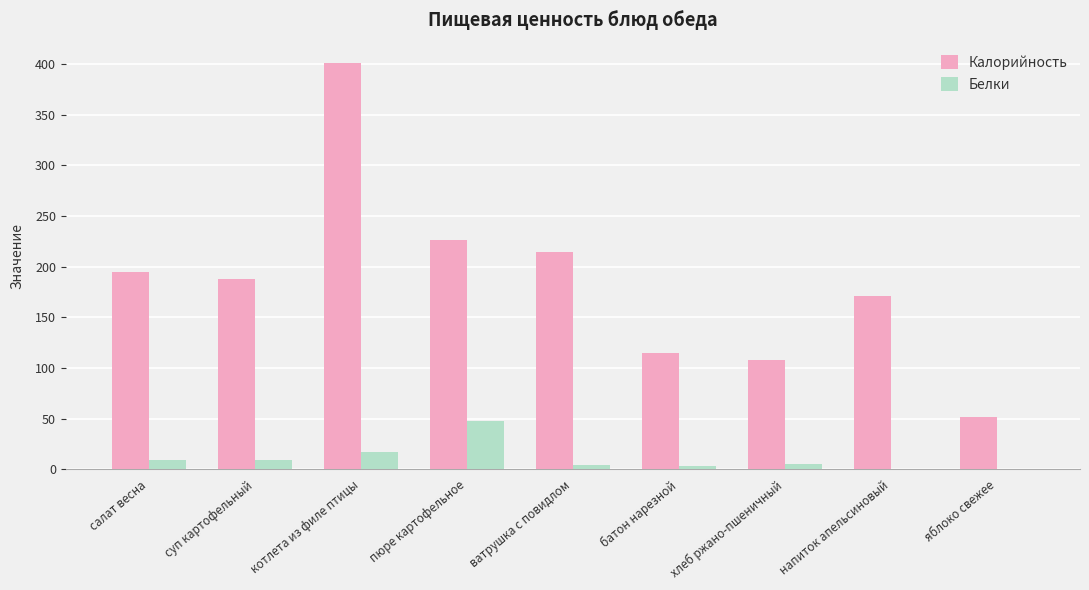

At which category is the sum across all series the highest?

котлета из филе птицы